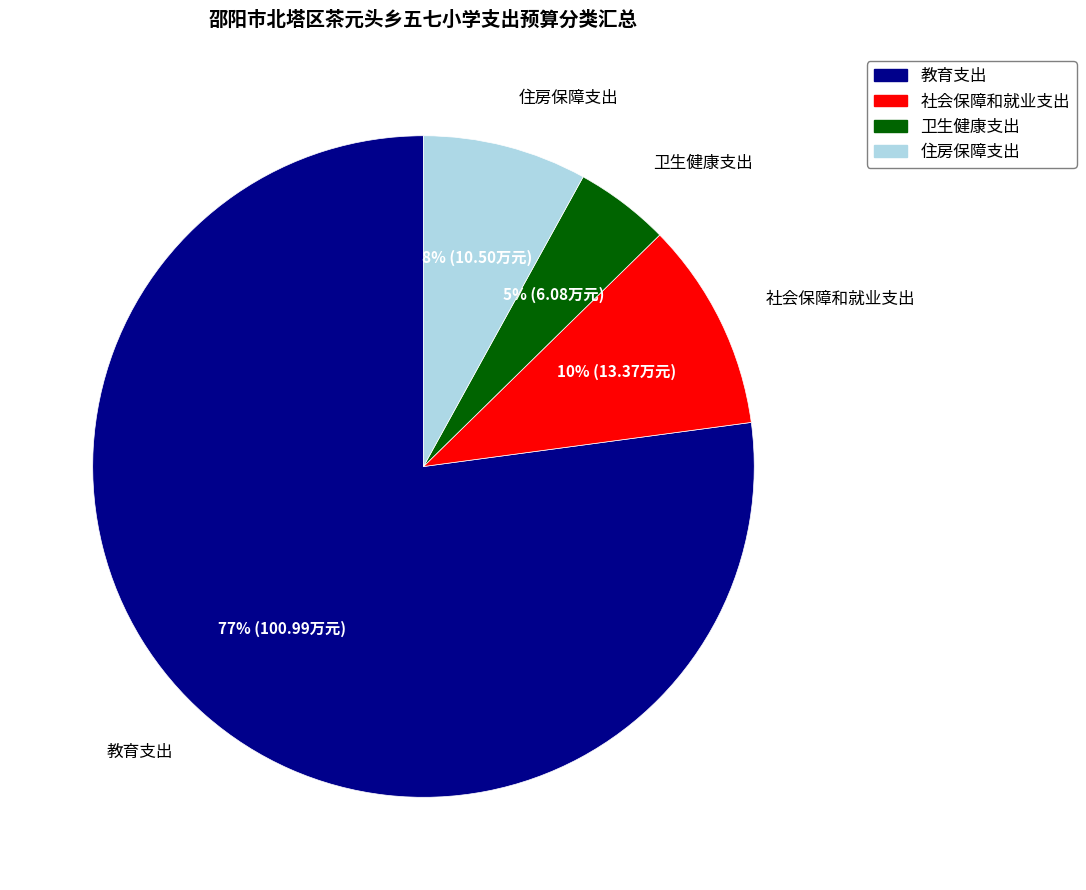

Combined, do 卫生健康支出 and 社会保障和就业支出 account for over 50%?

No